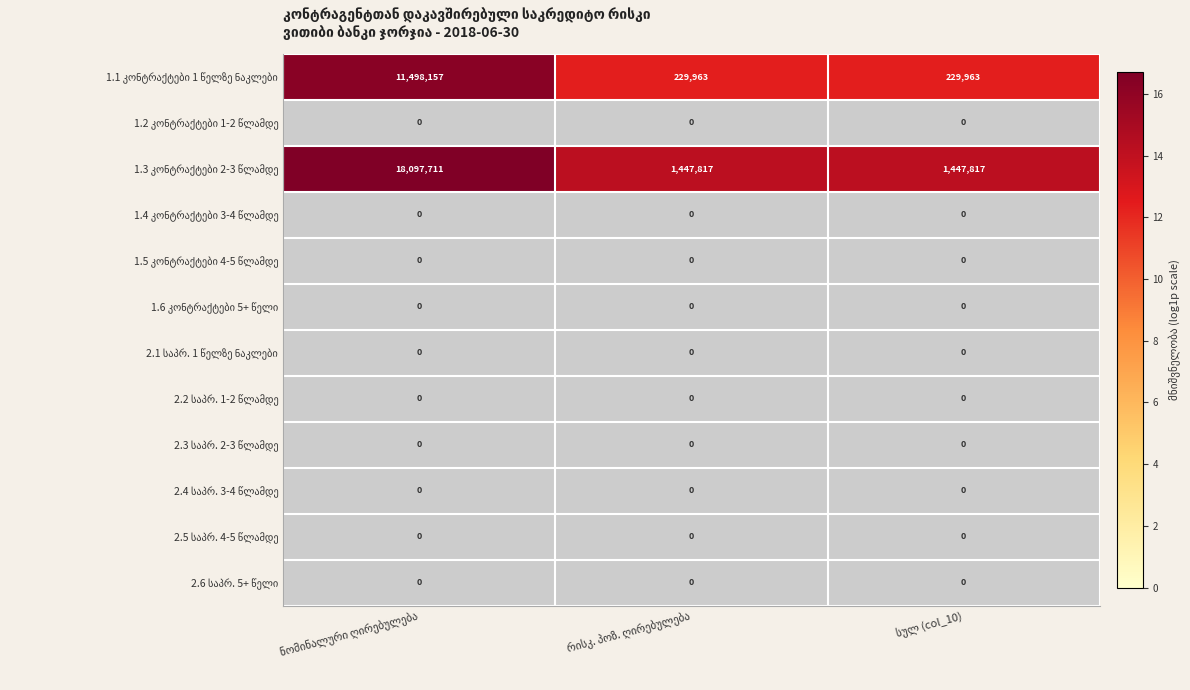

What is the maximum value shown in the chart?

18097711